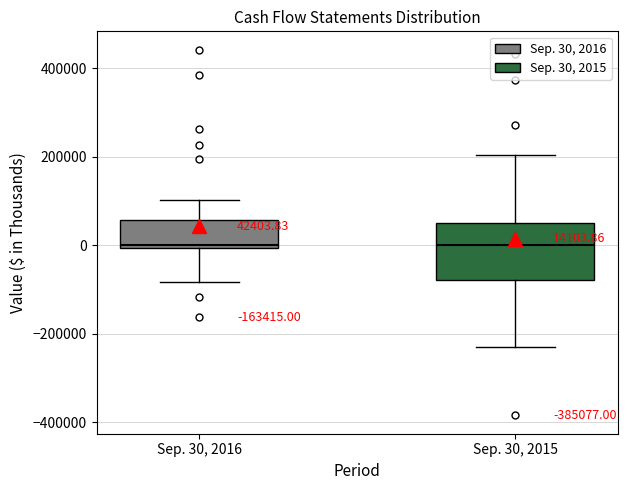

Comparing the boxes themselves (not the whiskers), which one is the tallest?

Sep. 30, 2015